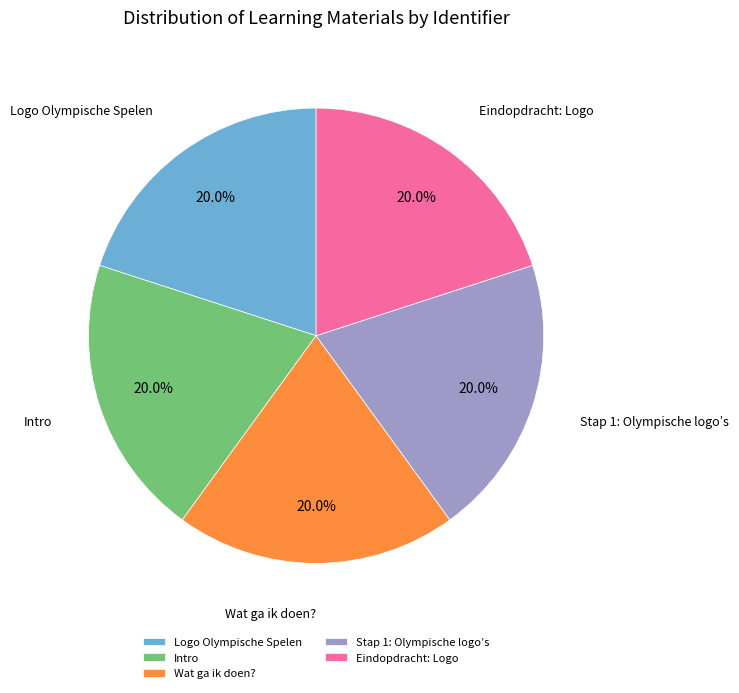

What is the ratio of the value at Logo Olympische Spelen to the value at Eindopdracht: Logo?

1.0